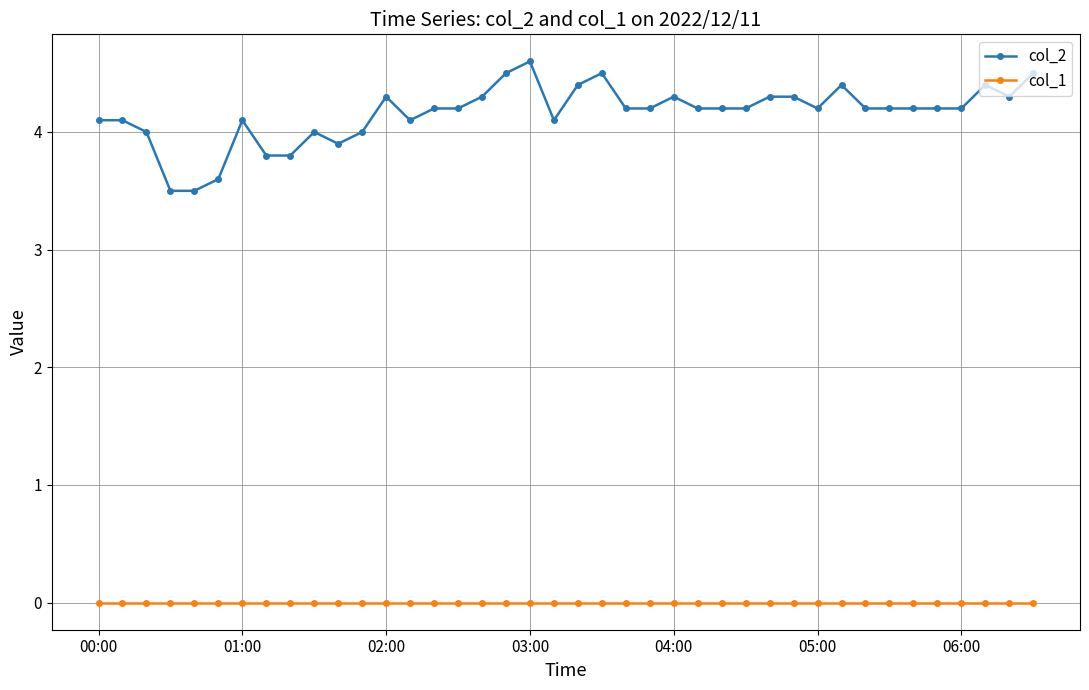

True or false: col_1 and col_2 cross at least once.

False